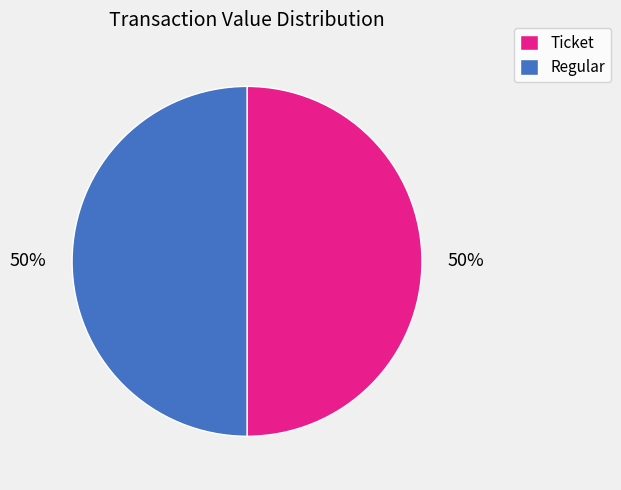

To the nearest percent, what is the average slice percentage?

50%